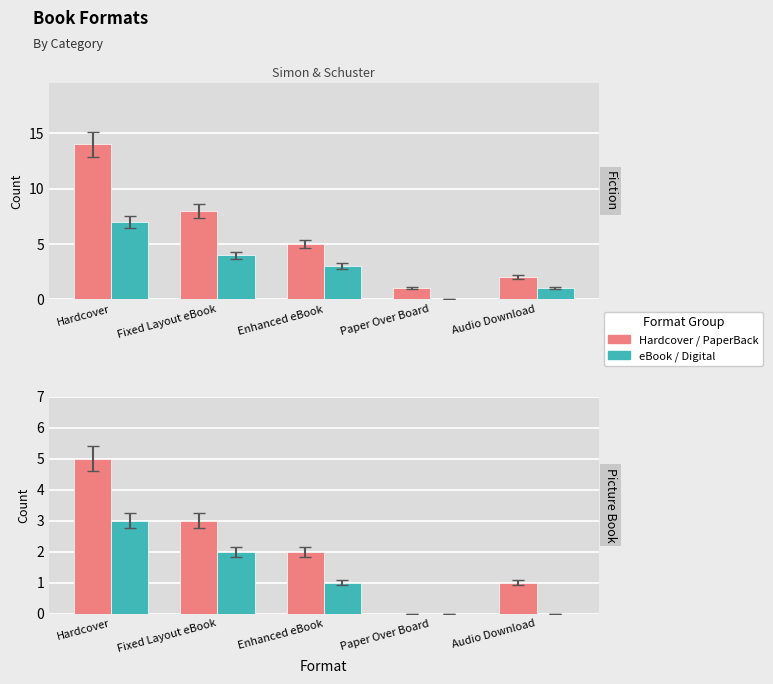

True or false: Series A has a value of 0 at Paper Over Board.

True